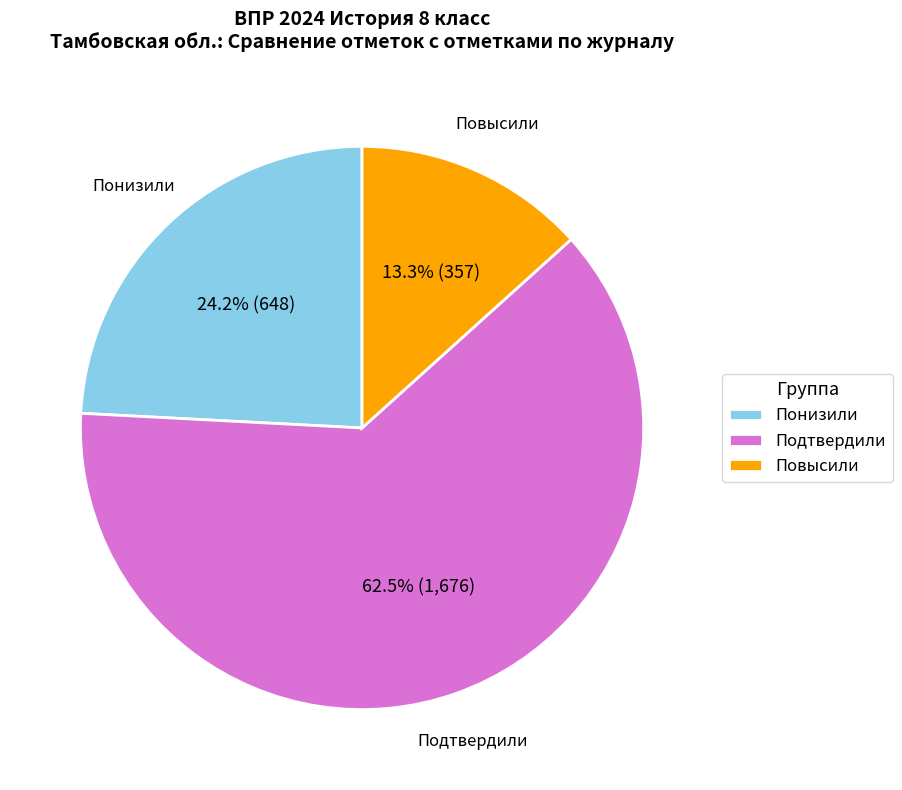

Rank the categories by value from lowest to highest.

Повысили, Понизили, Подтвердили